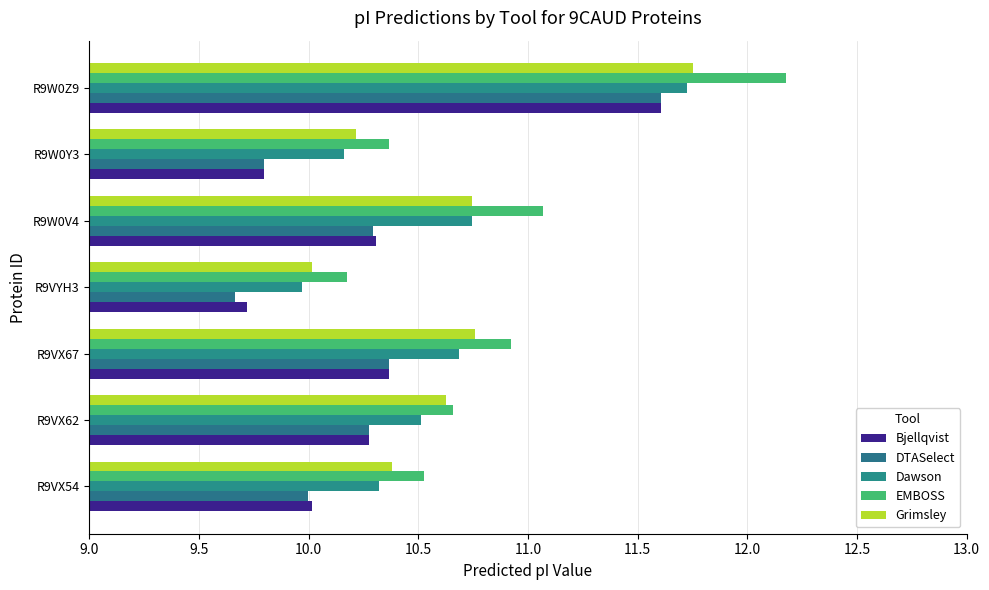

Which category has the highest value across all series?

R9W0Z9